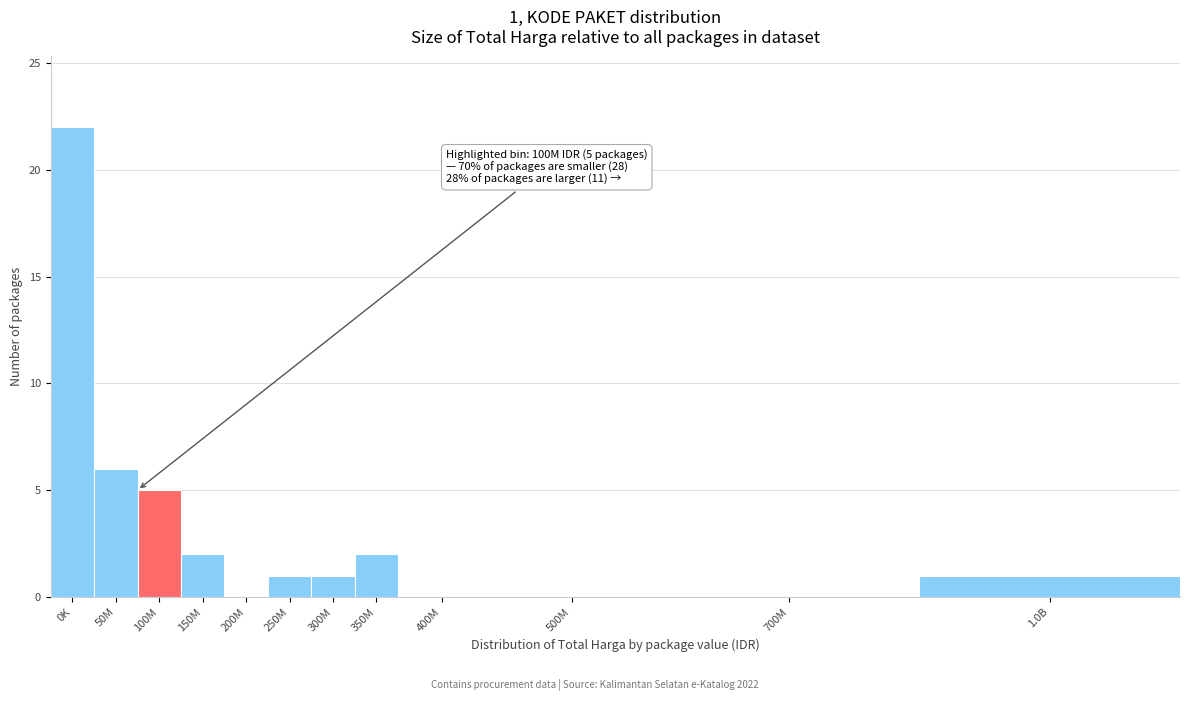

Reading right to left, list all the values displayed in this chart.

1.0B=1	700M=0	500M=0	400M=0	350M=2	300M=1	250M=1	200M=0	150M=2	100M=5	50M=6	0K=22